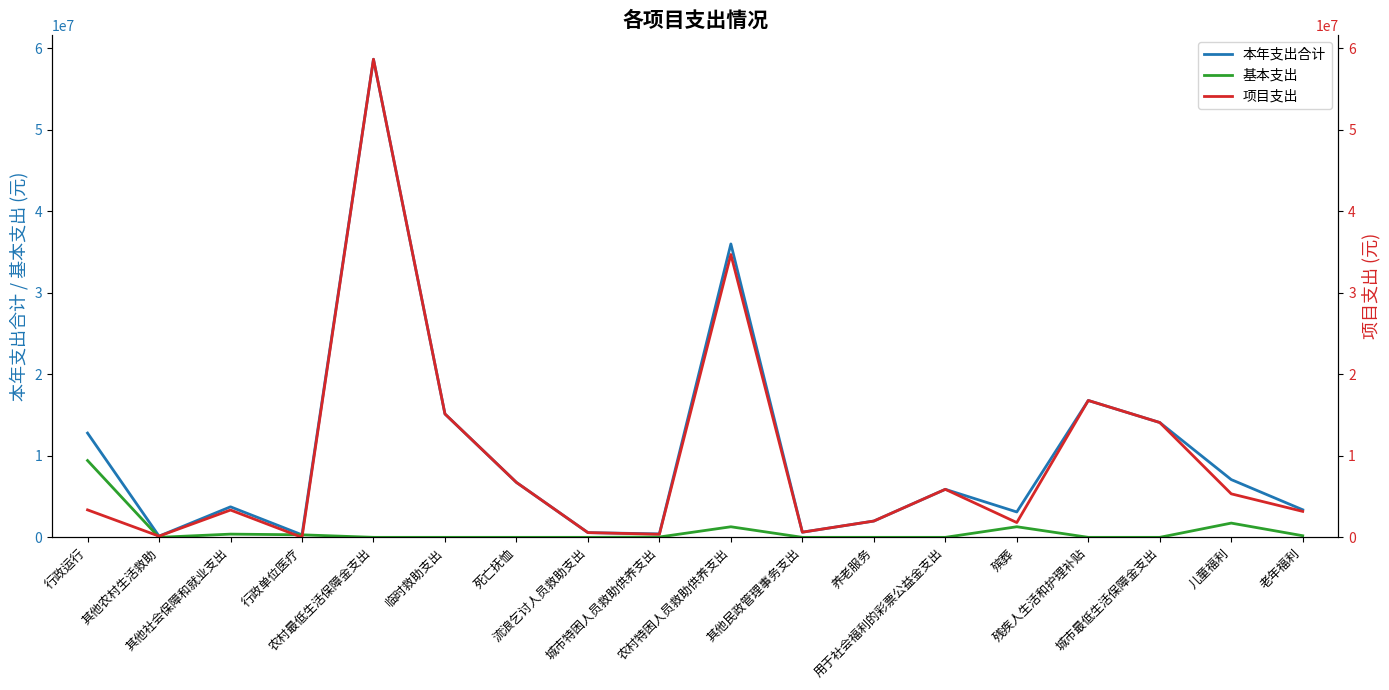

What is the difference between the maximum and minimum values in the 本年支出合计 series?

58515786.0